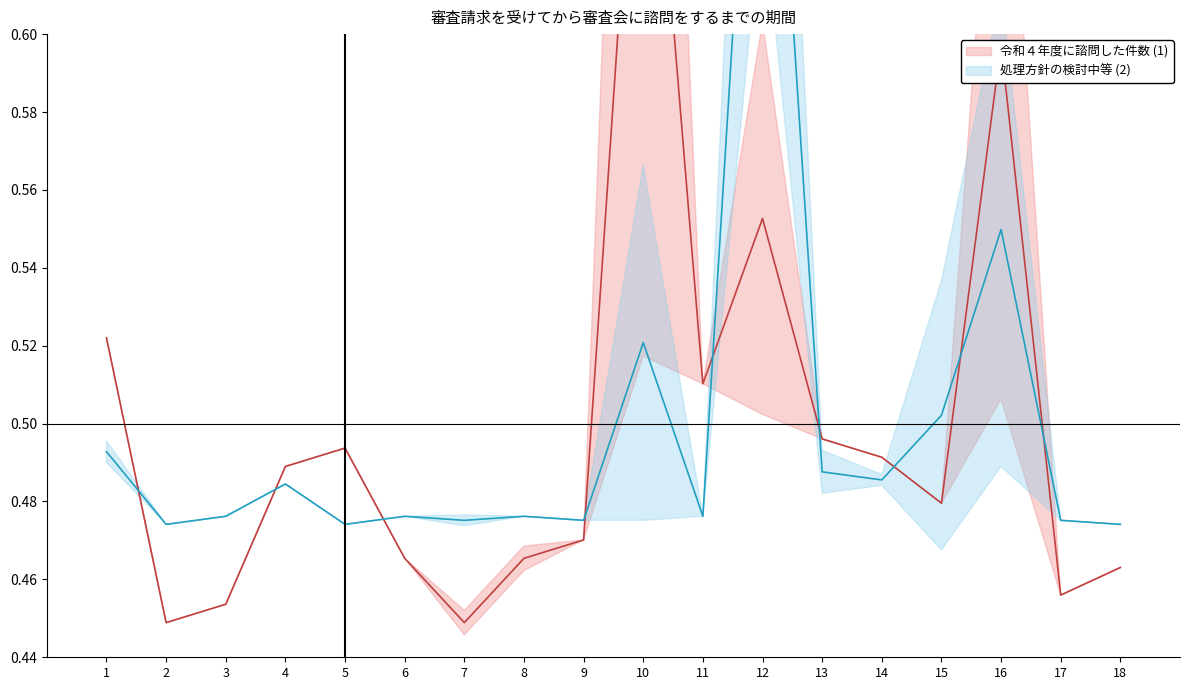

The 処理方針の検討中等 series shows 0.8 at 10. True or false?

False